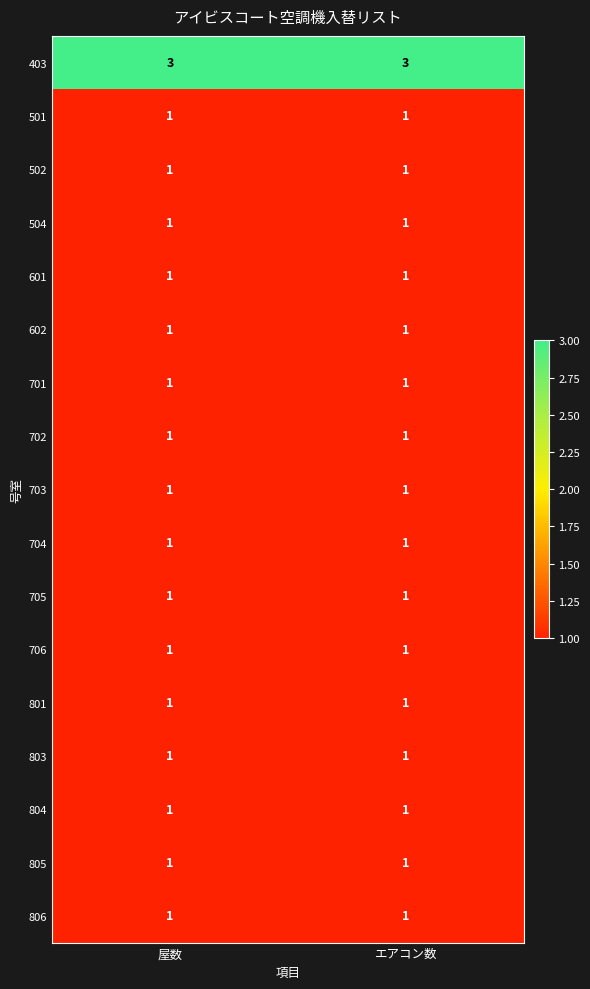

At how many categories does at least one series exceed 1?

2